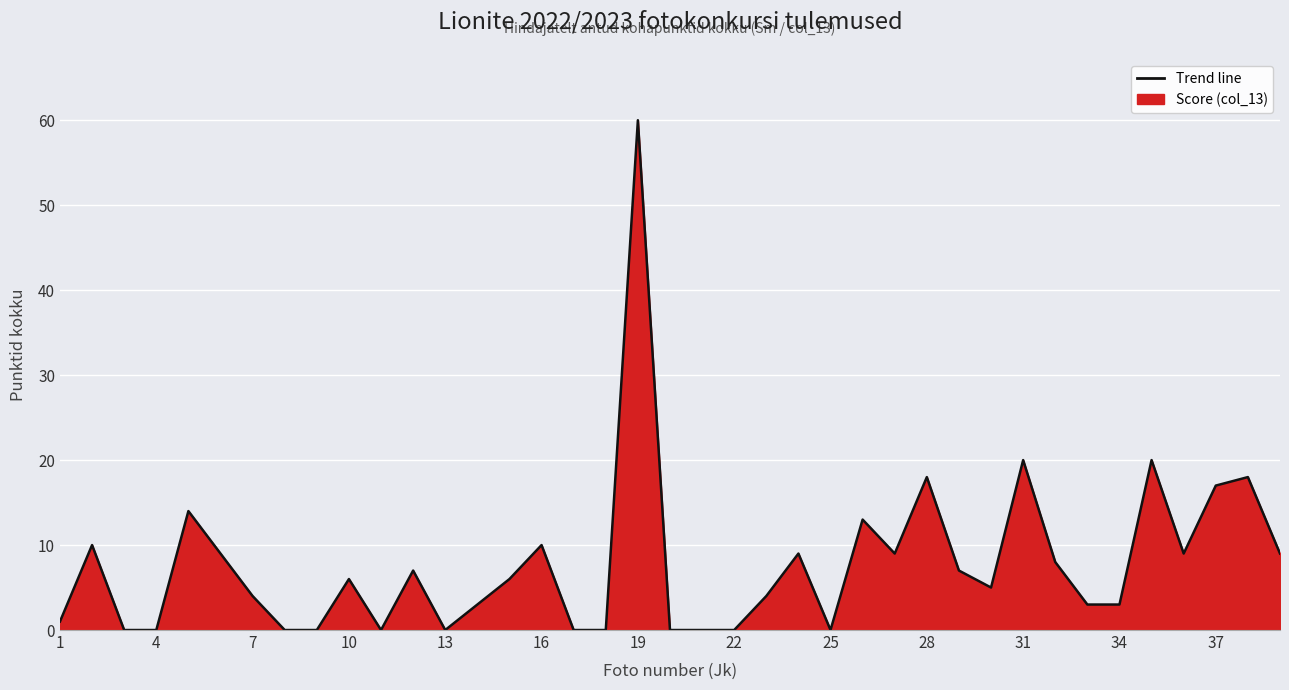

What is the maximum value shown in the chart?

60